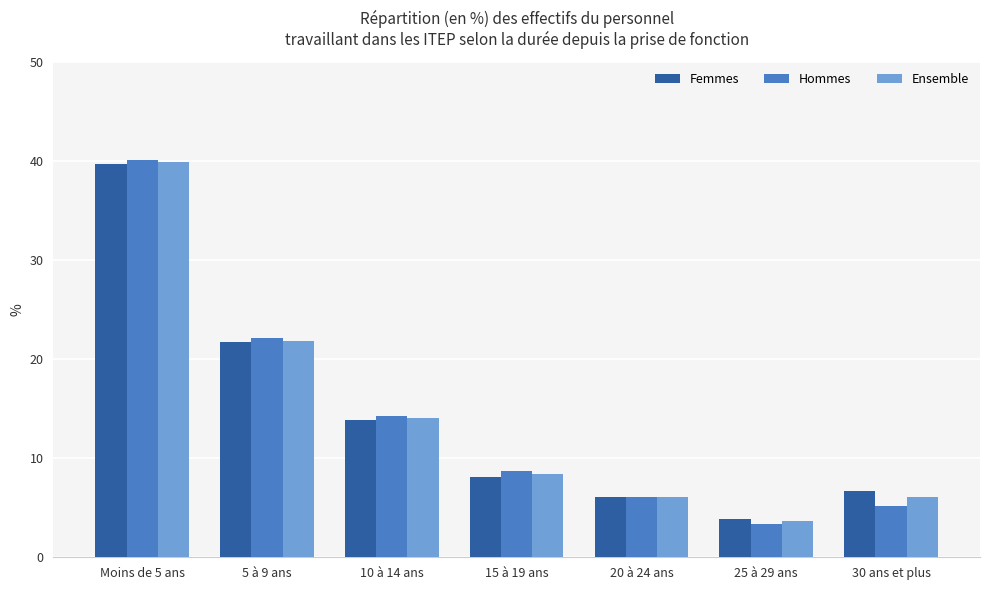

What is the difference between the maximum and minimum values in the Hommes series?

36.7